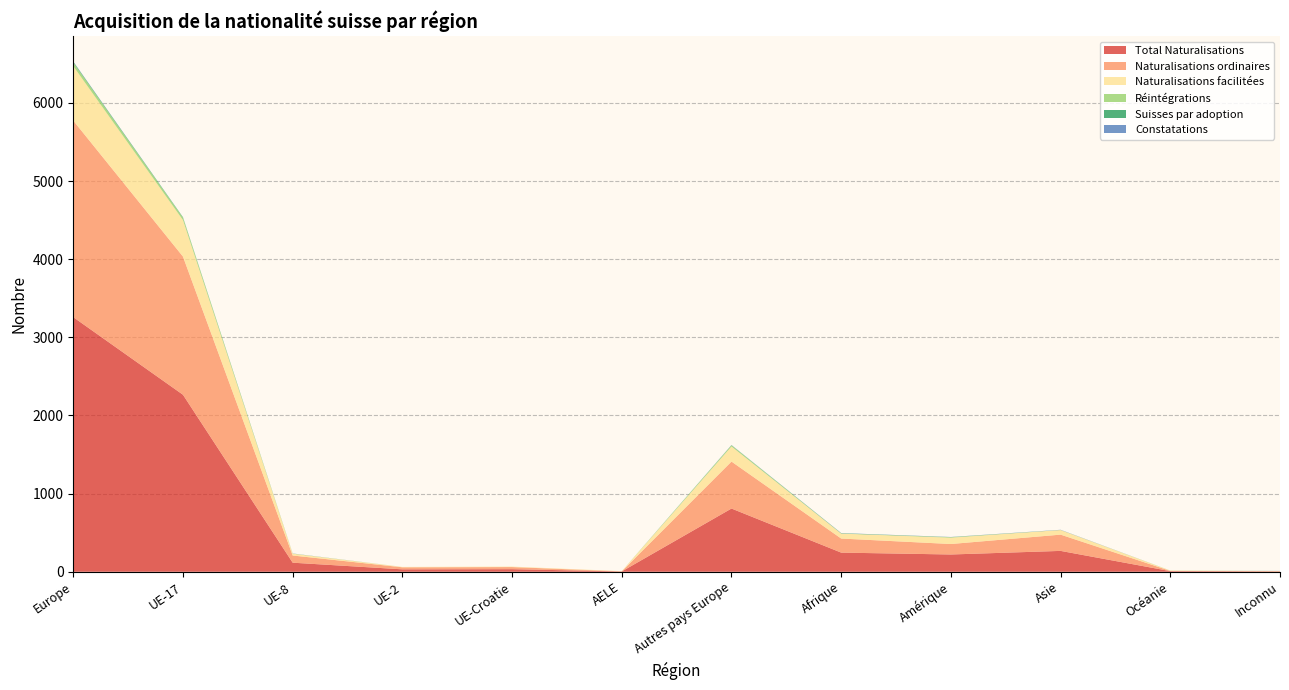

Reading left to right, transcribe all the data shown in this chart.

Total Naturalisations: 3258	2265	116	31	33	4	809	245	221	267	8	5
Naturalisations ordinaires: 2515	1768	92	26	27	1	601	180	134	208	3	2
Naturalisations facilitées: 697	467	23	5	6	3	193	63	81	59	4	2
Réintégrations: 46	30	1	0	0	0	15	2	6	0	1	1
Suisses par adoption: 9	6	1	0	0	0	2	3	1	1	0	0
Constatations: 4	1	1	0	0	0	2	2	2	2	0	1